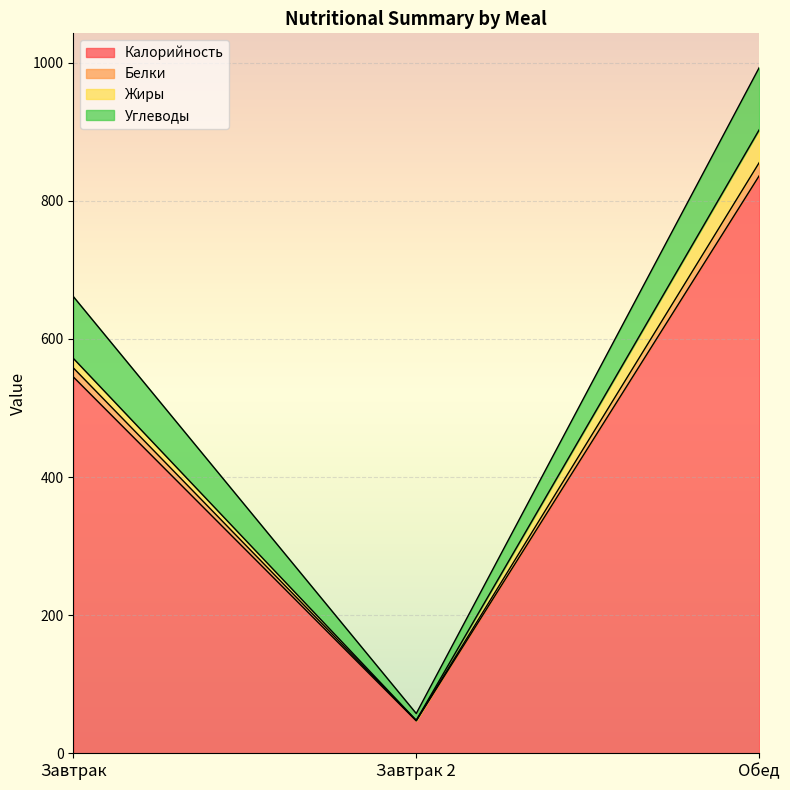

At which category is the sum across all series the highest?

Обед